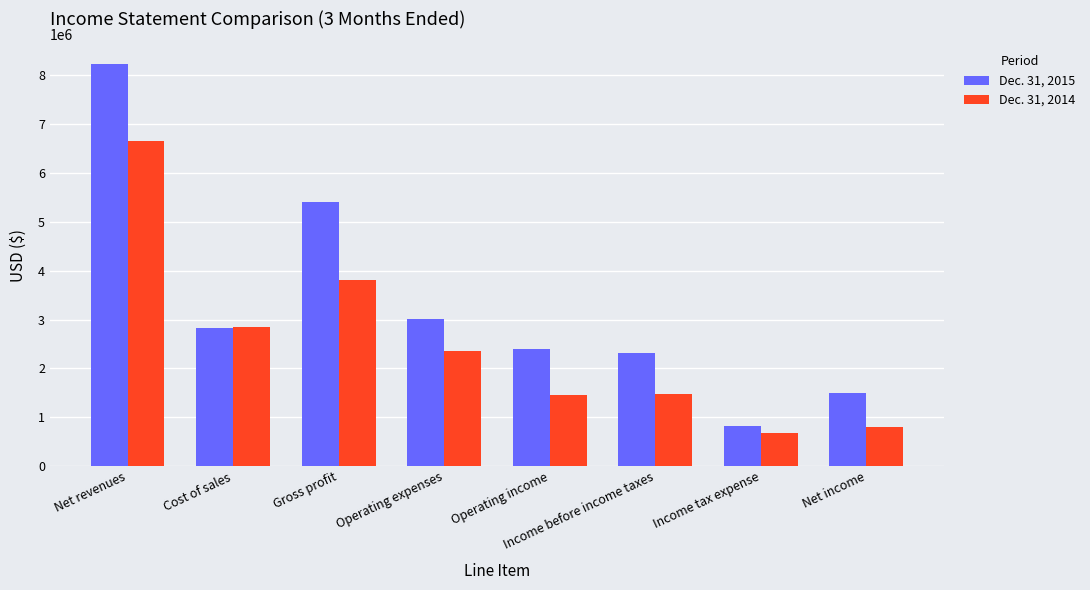

At which category does the chart reach its peak across all series?

Net revenues